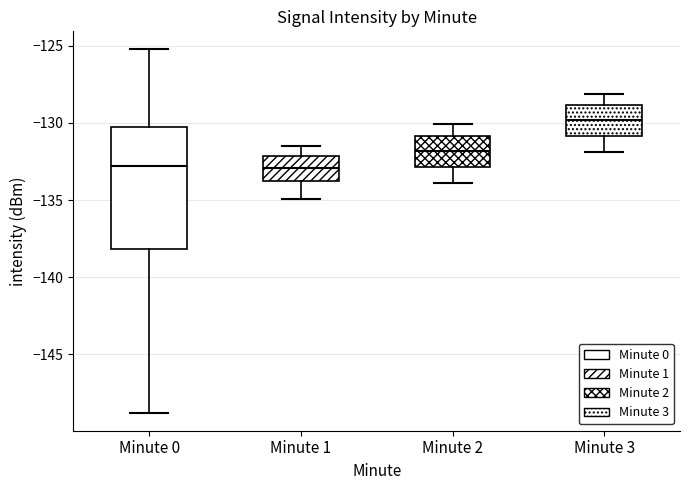

Reading left to right, transcribe this box plot: for each box, give where its median line is, the range the box spans, and where its two whiskers end, as read against the y-axis. The values are not printed on the chart, so give them approximately, as read against the axis.

Minute 0: median -133.0, box -138.0 to -130.5, whiskers -149.0 to -125.0
Minute 1: median -133.0, box -134.0 to -132.0, whiskers -135.0 to -131.5
Minute 2: median -132.0, box -133.0 to -131.0, whiskers -134.0 to -130.0
Minute 3: median -130.0, box -131.0 to -129.0, whiskers -132.0 to -128.0